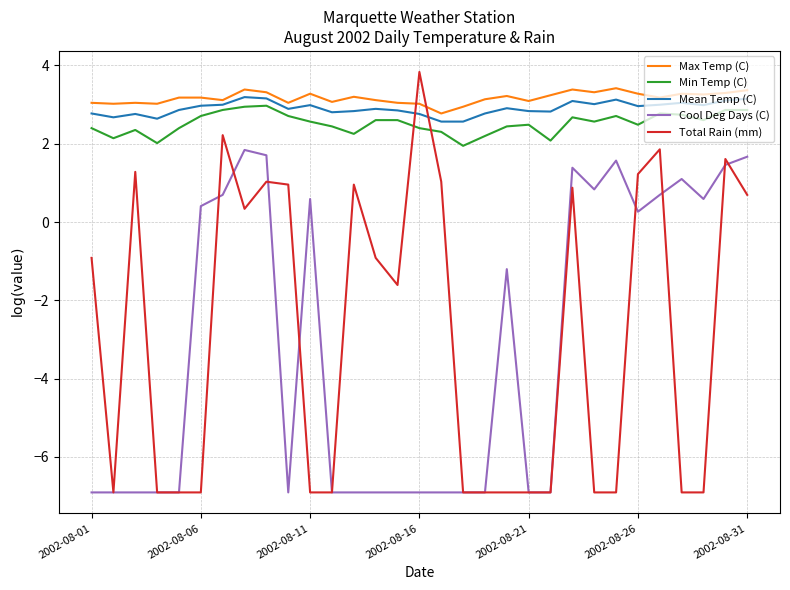

Which series has the largest range (max minus min)?

Total Rain (mm)